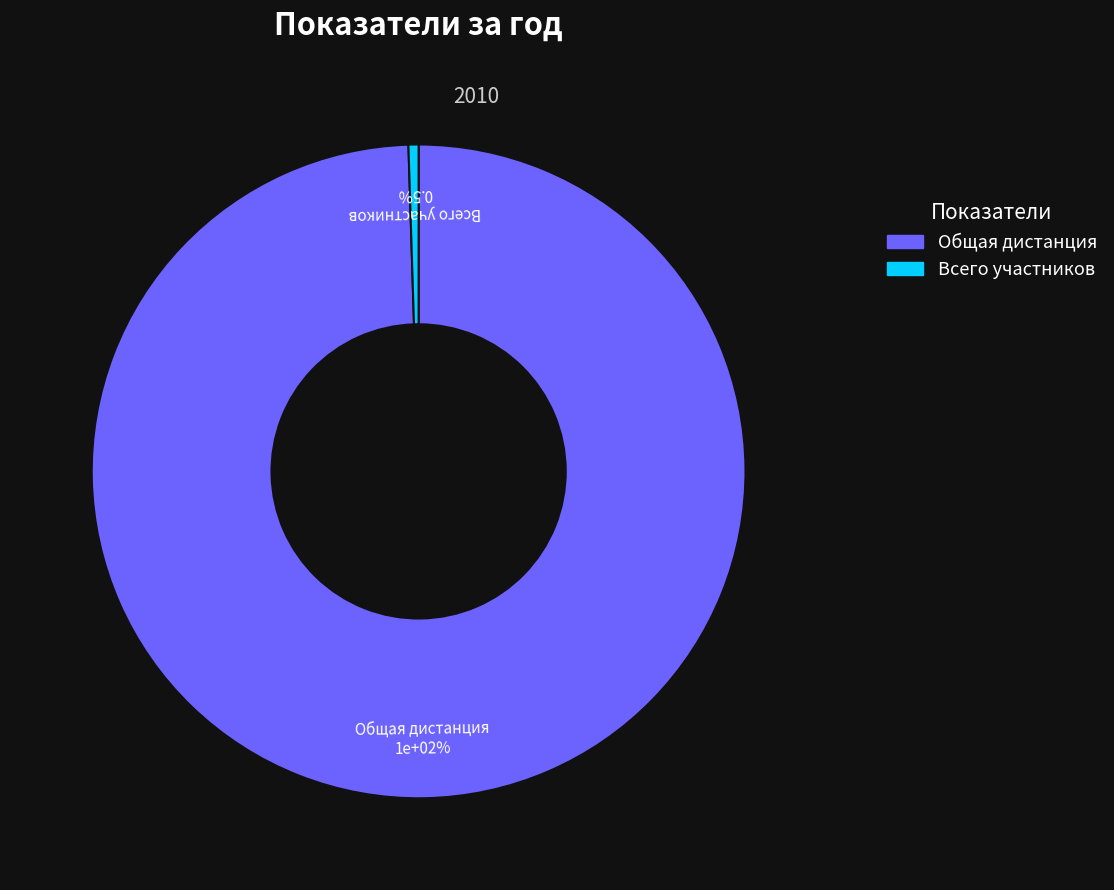

Which slice represents more than half of the pie?

Общая дистанция